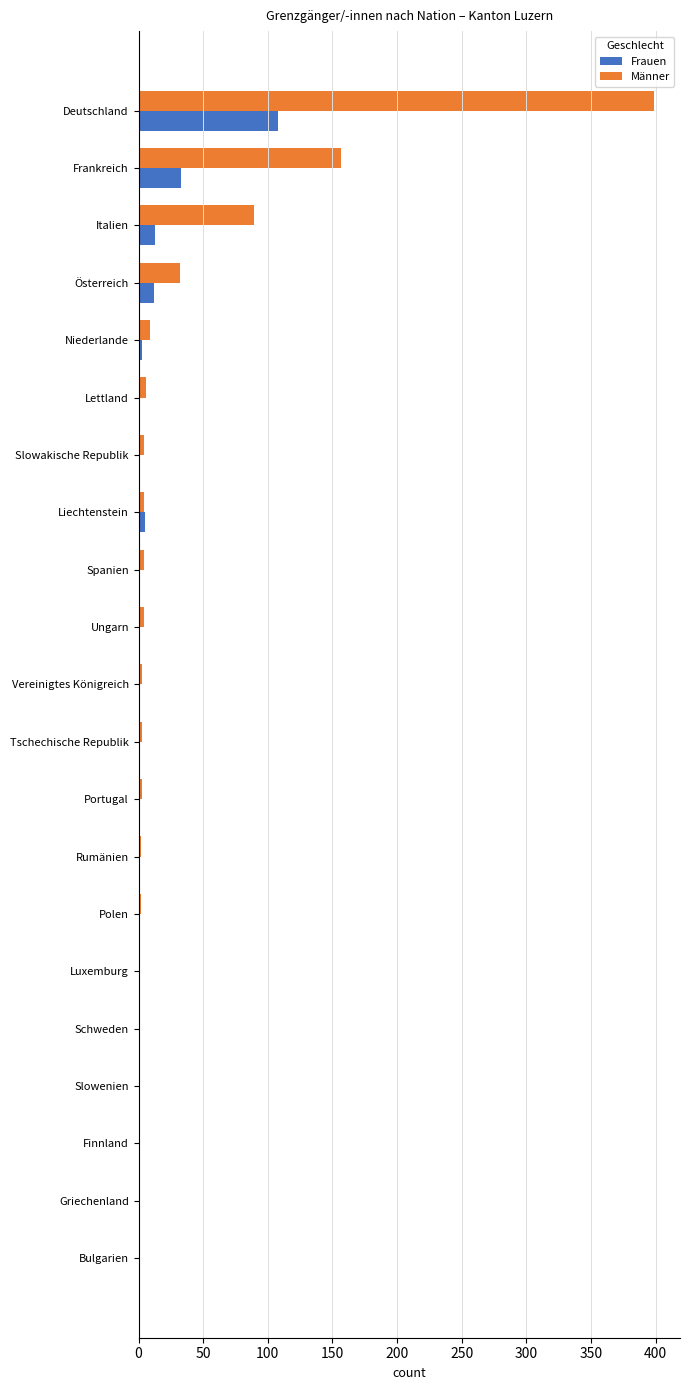

What is the sum of all Männer values?

727